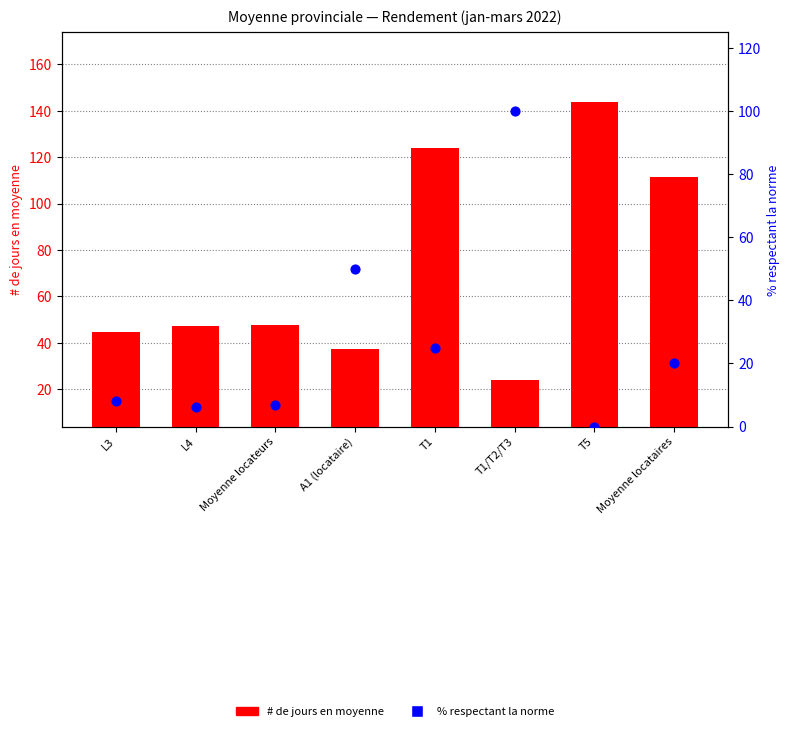

At which category is the sum across all series the highest?

T1